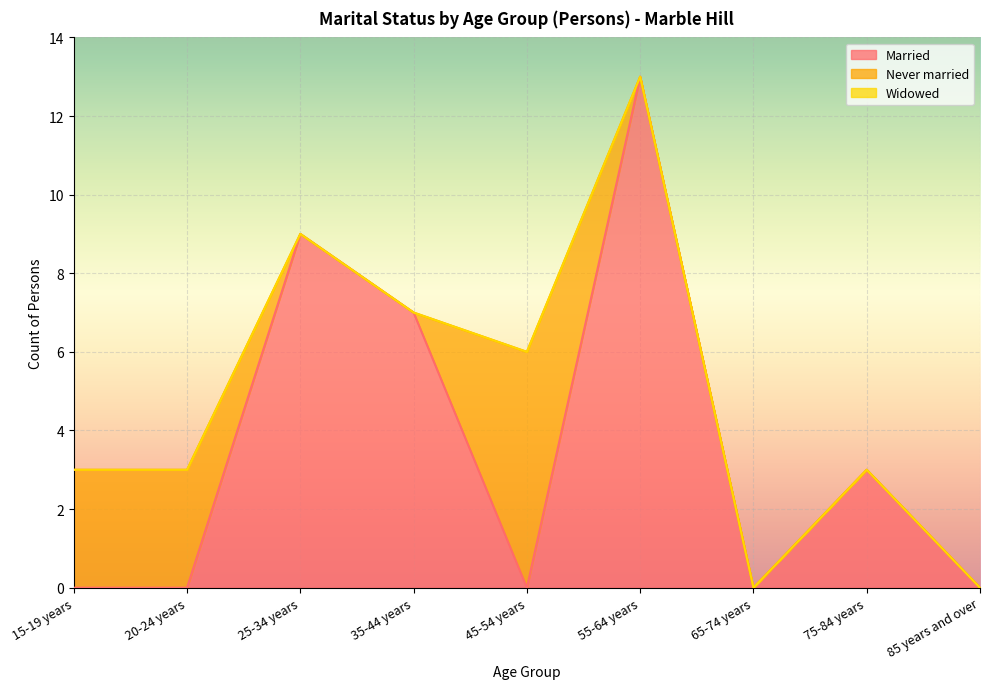

What are all the series names shown in the legend?

Married, Never married, Widowed